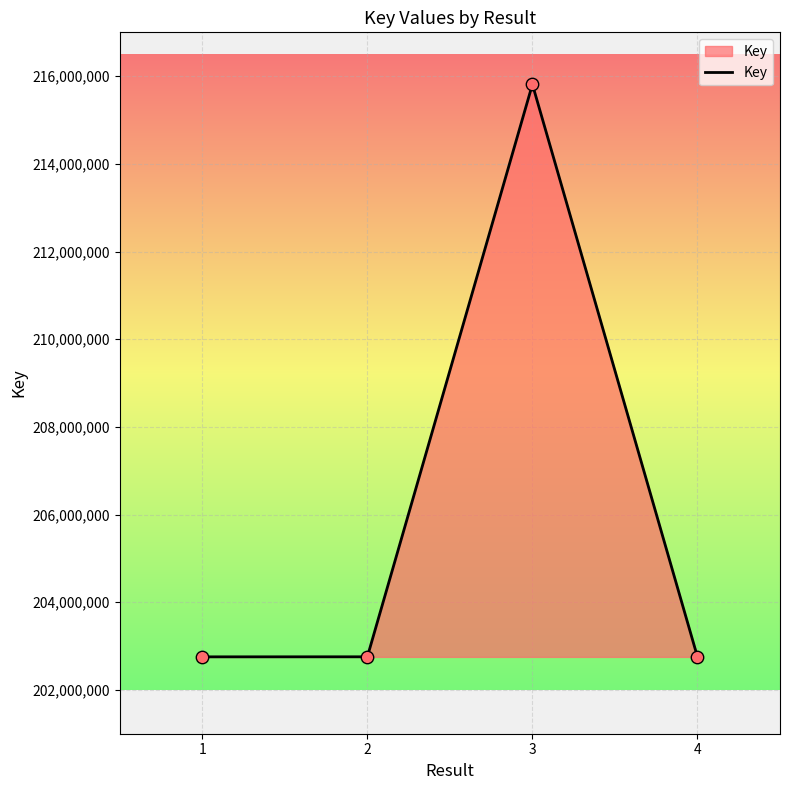

What is the ratio of the value at 3 to the value at 1?

1.1